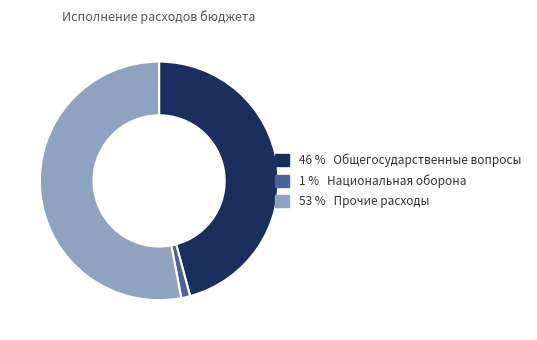

Does any single category account for the majority?

Yes